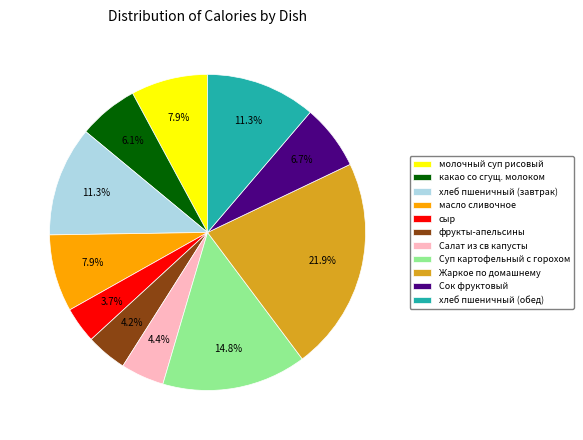

What percentage do Салат из св капусты and Сок фруктовый together represent?

11.1%